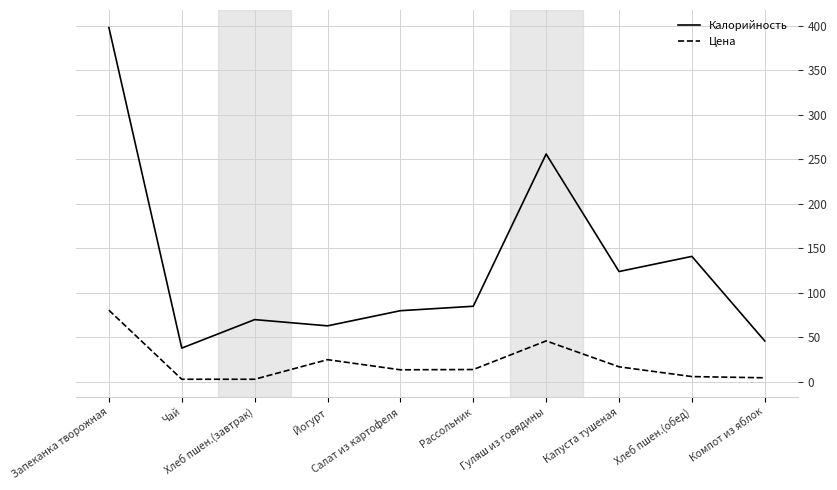

Is the value of Калорийность at Компот из яблок greater than the value of Цена at Салат из картофеля?

Yes